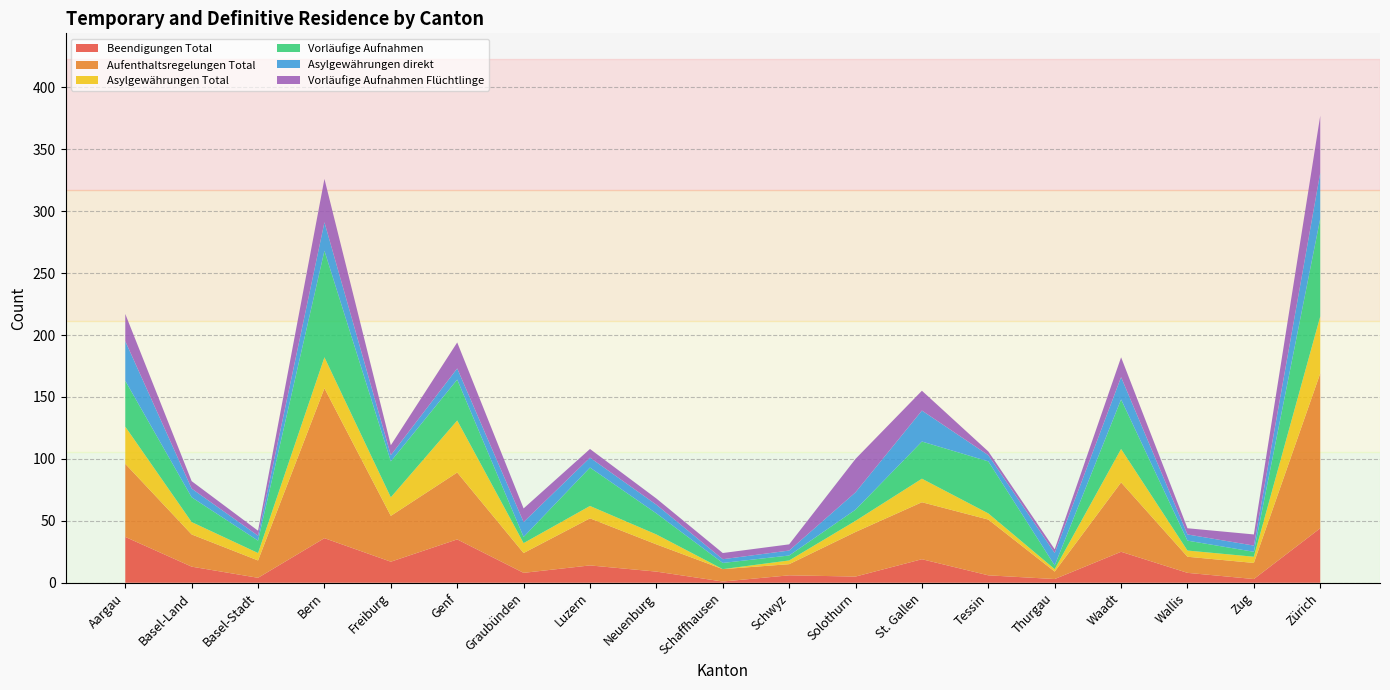

Reading right to left, what are all the values shown in this chart?

Beendigungen Total: 44	3	8	25	3	6	19	5	6	1	9	14	8	35	17	36	4	13	37
Aufenthaltsregelungen Total: 125	13	13	56	6	45	46	36	9	10	22	38	16	54	37	121	14	26	59
Asylgewährungen Total: 46	5	5	27	2	5	19	9	3	0	8	10	8	42	15	25	6	10	30
Vorläufige Aufnahmen: 79	4	8	40	3	42	30	9	4	5	17	31	5	33	29	86	10	20	37
Asylgewährungen direkt: 37	5	5	18	10	5	25	14	4	3	7	8	12	9	5	23	4	7	32
Vorläufige Aufnahmen Flüchtlinge: 46	9	5	16	3	3	16	27	5	5	5	7	11	21	8	35	4	6	22